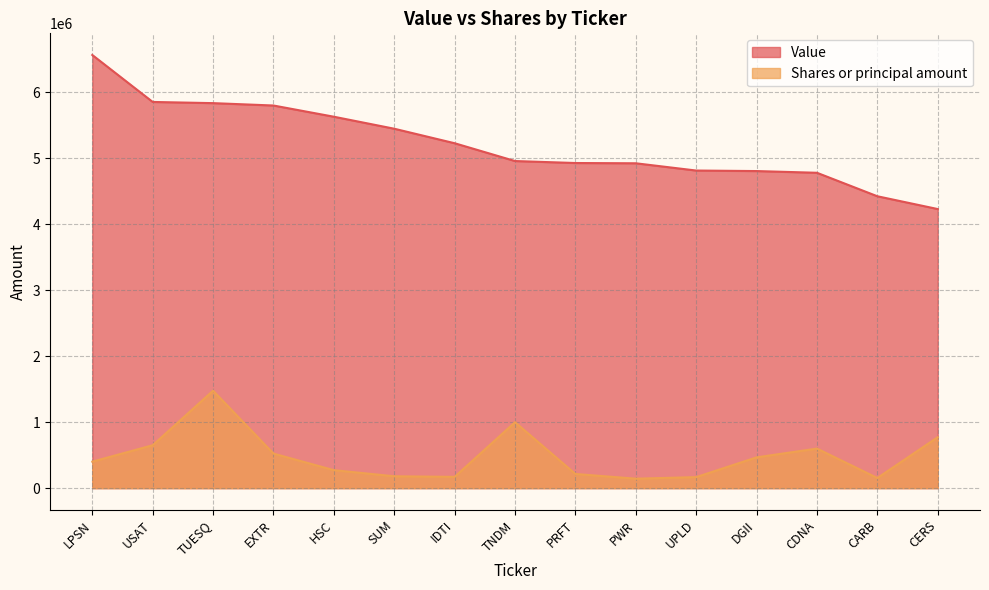

Which label corresponds to the smallest value in the chart?

PWR